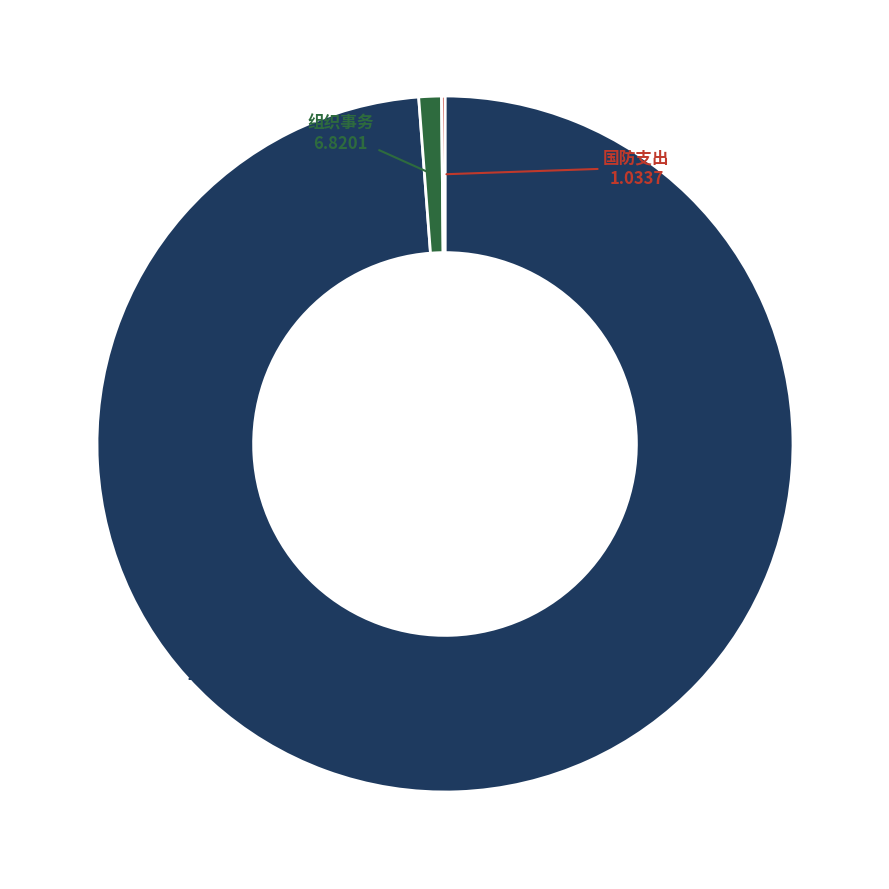

Is there any slice that represents more than half of the pie?

Yes